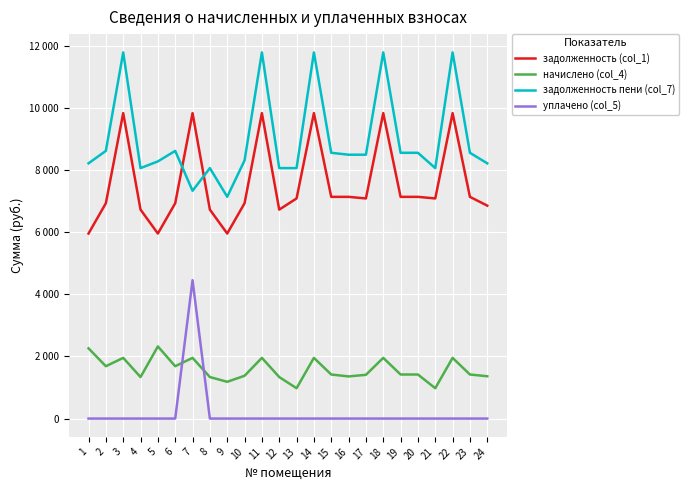

True or false: уплачено (col_5) has more than 2 points higher than both neighbors.

False